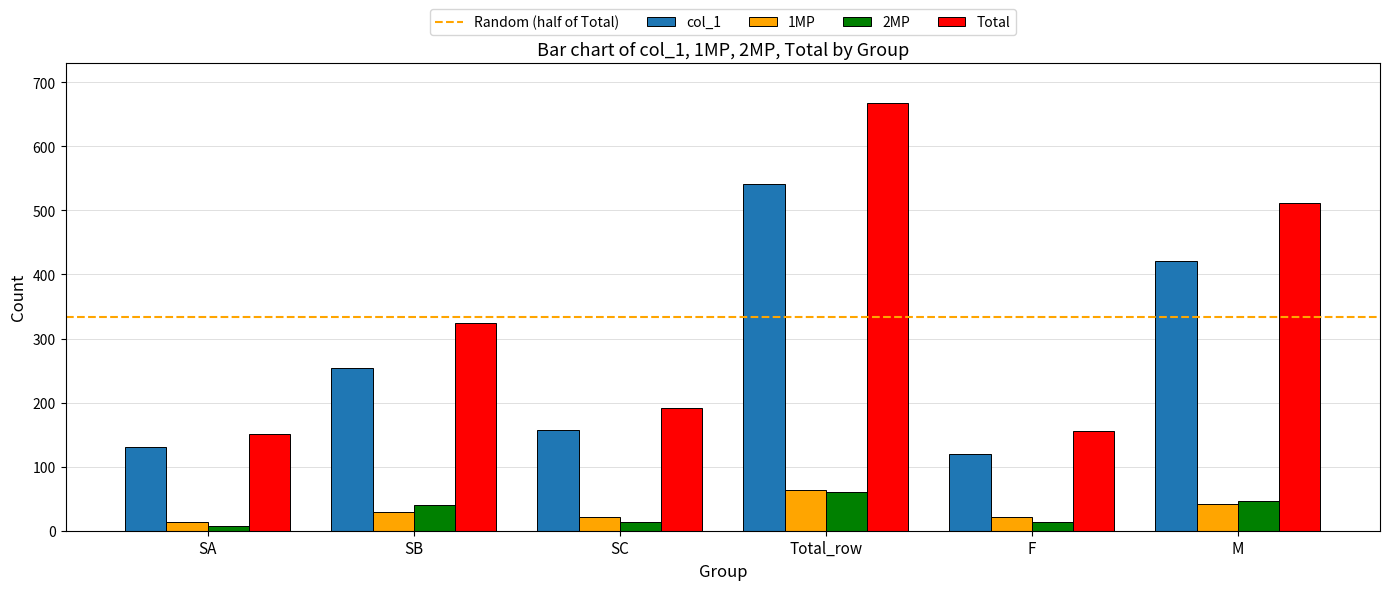

What is the label of the 5th bar from the left?

F